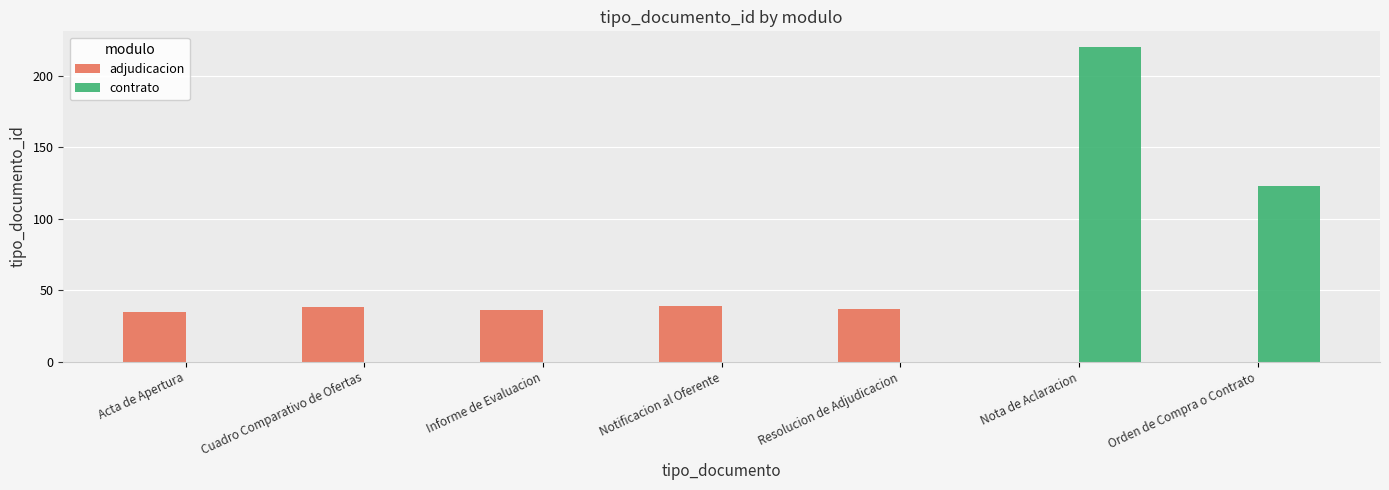

At which category does the chart reach its peak across all series?

Nota de Aclaracion